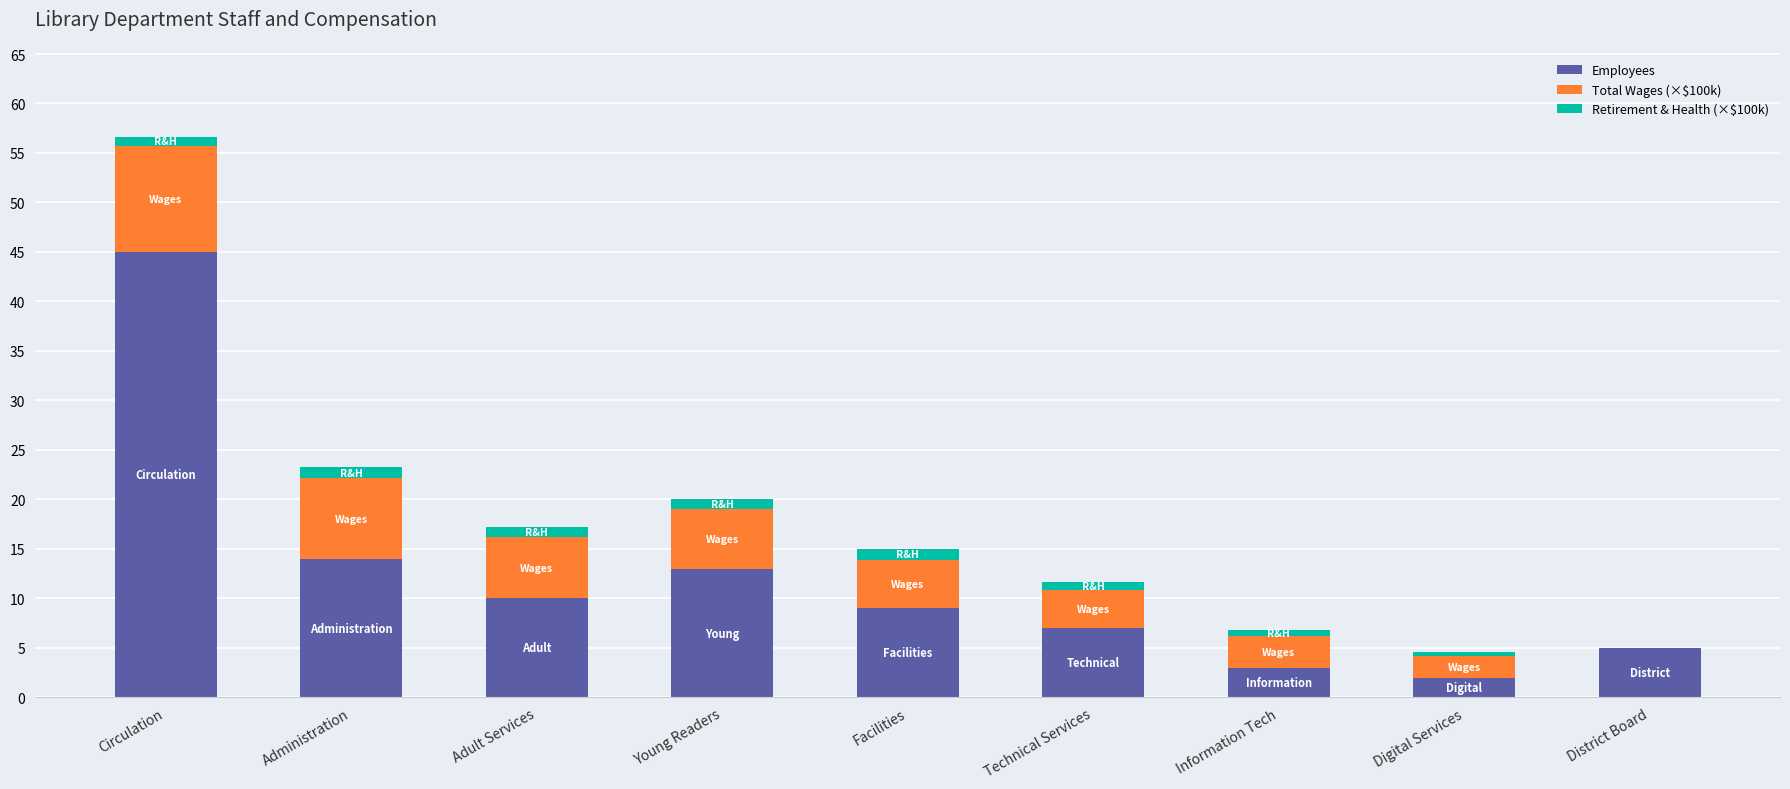

At which category is the sum across all series the highest?

Circulation